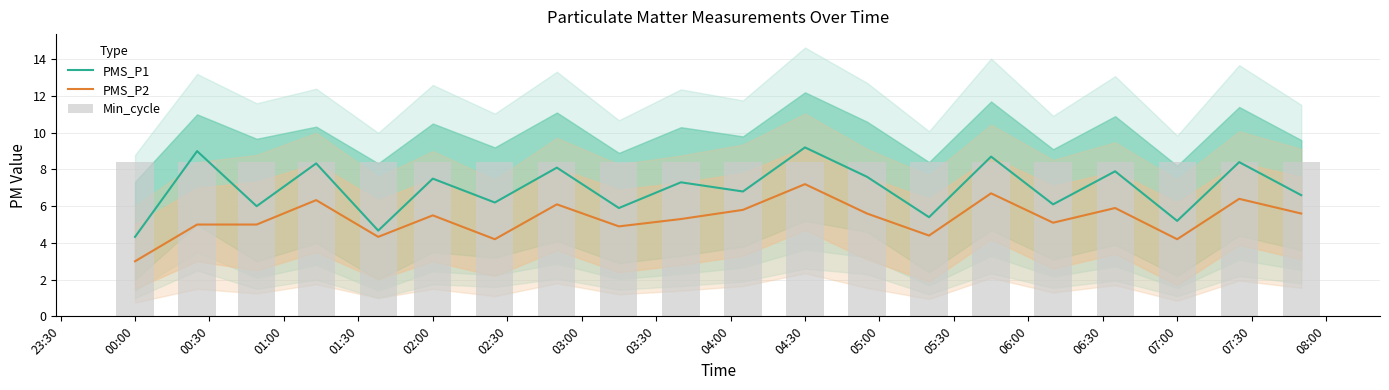

What is the sum of all PMS_P2 values?

106.6